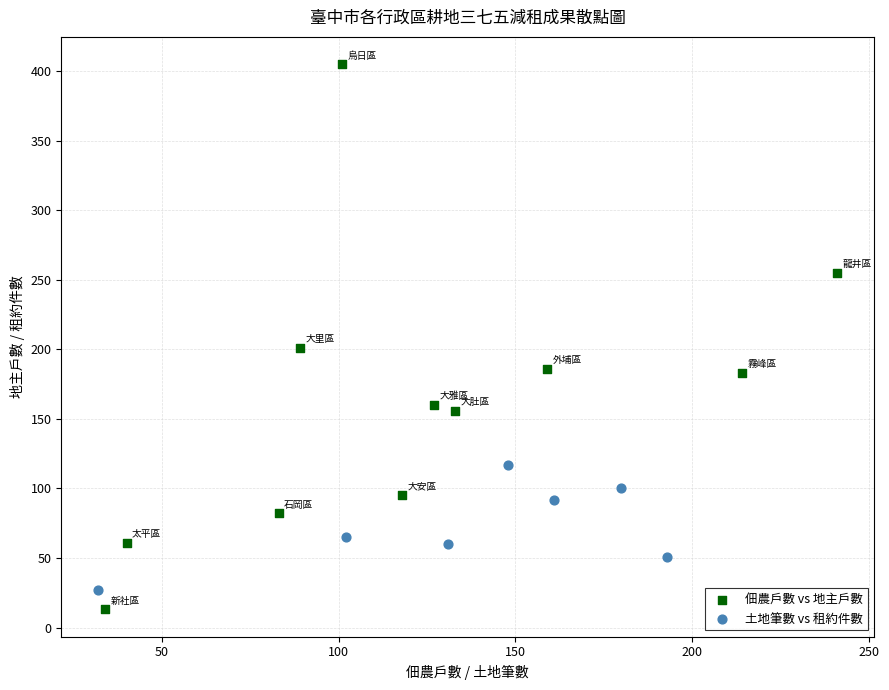

Which series has the widest spread of Y values?

佃農戶數 vs 地主戶數